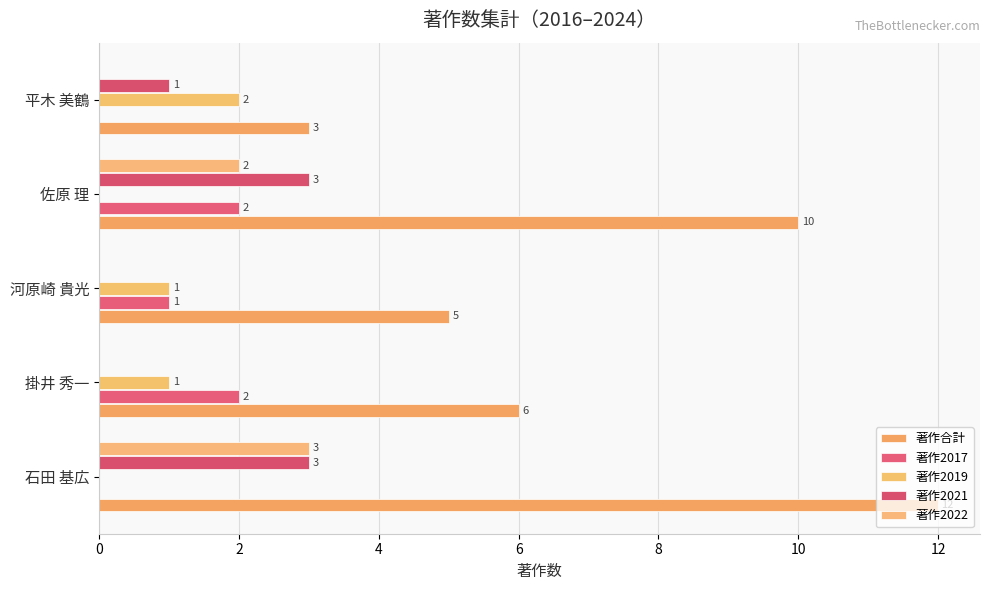

Which series has the widest spread of values?

著作合計